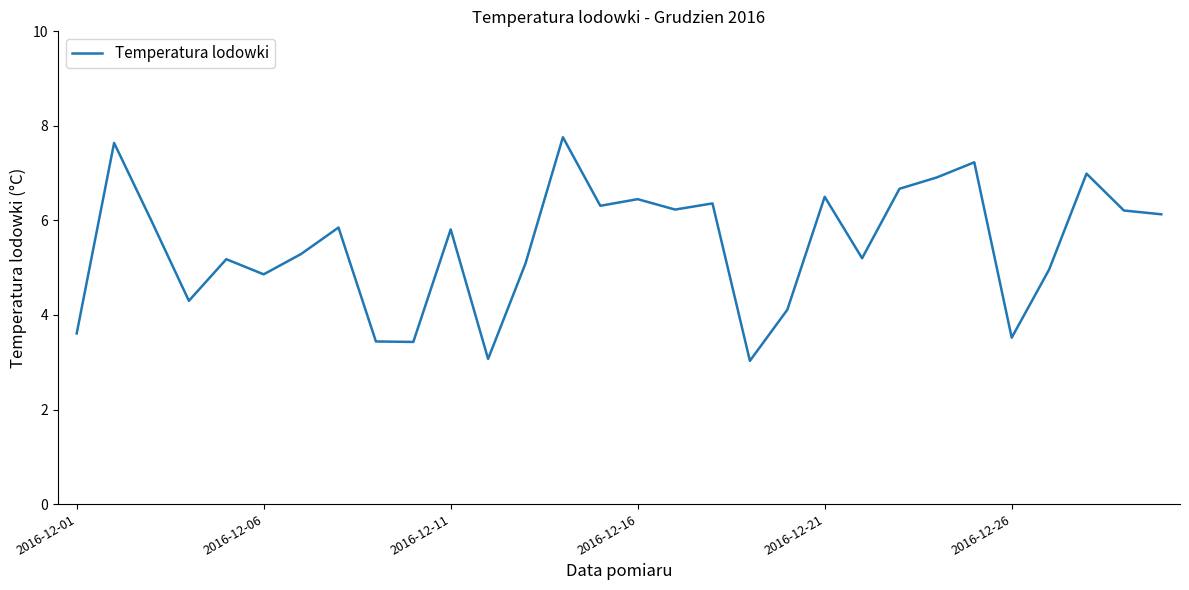

What is the difference between the maximum and minimum values?

4.7